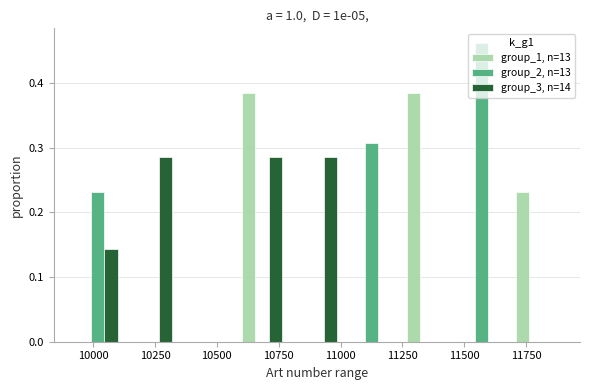

Reading left to right, transcribe this chart: for each range on the x-axis, give the height of each series' bar. Neither the bar edges nor the heights are printed on the chart, so give them approximately, as read against the axes.

9900 to 10150: group_1, n=13=0	group_2, n=13=0.23	group_3, n=14=0.14
10150 to 10350: group_1, n=13=0	group_2, n=13=0	group_3, n=14=0.29
10350 to 10550: group_1, n=13=0	group_2, n=13=0	group_3, n=14=0
10550 to 10800: group_1, n=13=0.38	group_2, n=13=0	group_3, n=14=0.29
10800 to 11000: group_1, n=13=0	group_2, n=13=0	group_3, n=14=0.29
11000 to 11250: group_1, n=13=0	group_2, n=13=0.31	group_3, n=14=0
11250 to 11450: group_1, n=13=0.38	group_2, n=13=0	group_3, n=14=0
11450 to 11700: group_1, n=13=0	group_2, n=13=0.46	group_3, n=14=0
11700 to 11900: group_1, n=13=0.23	group_2, n=13=0	group_3, n=14=0